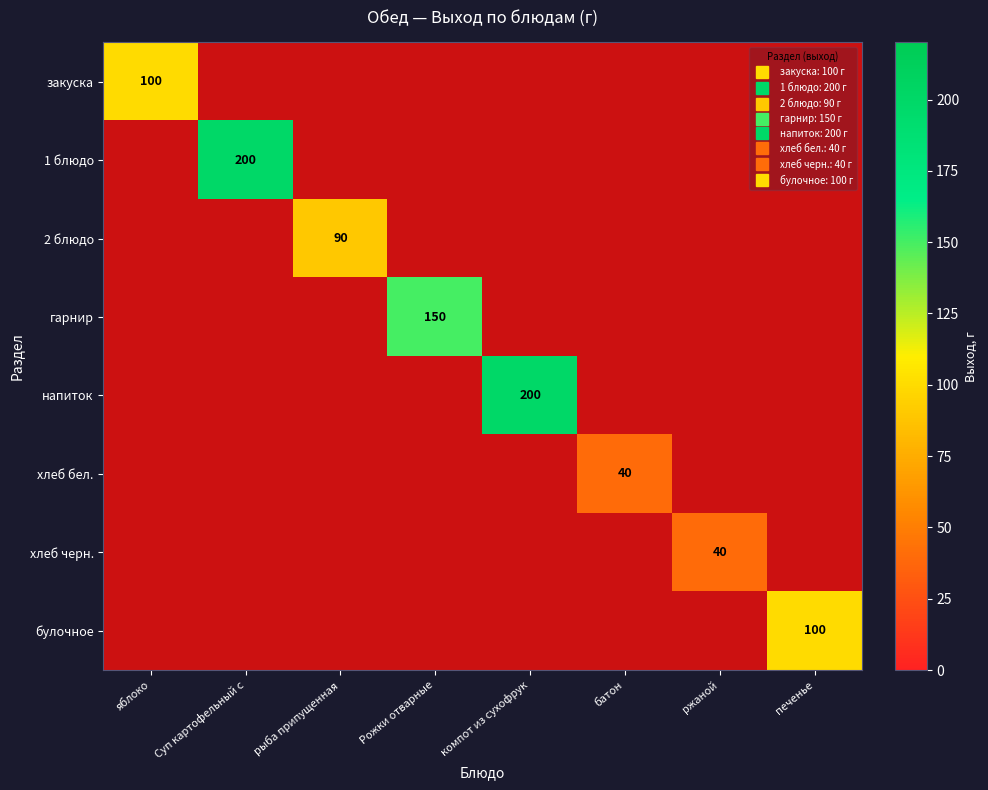

At which category does the chart reach its minimum across all series?

батон